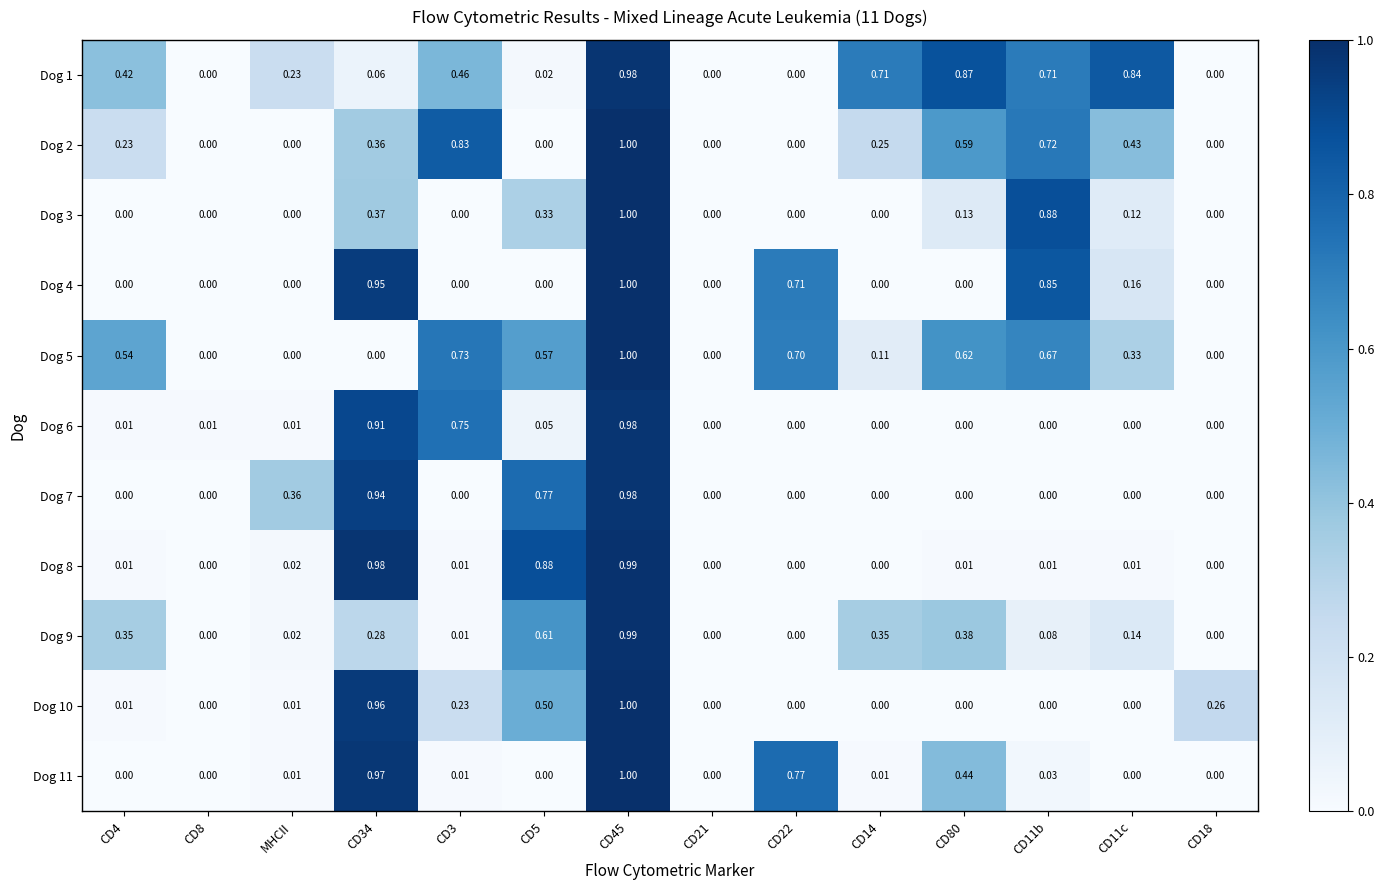

Is the value of Dog 3 at CD11c greater than the value of Dog 6 at CD11c?

Yes